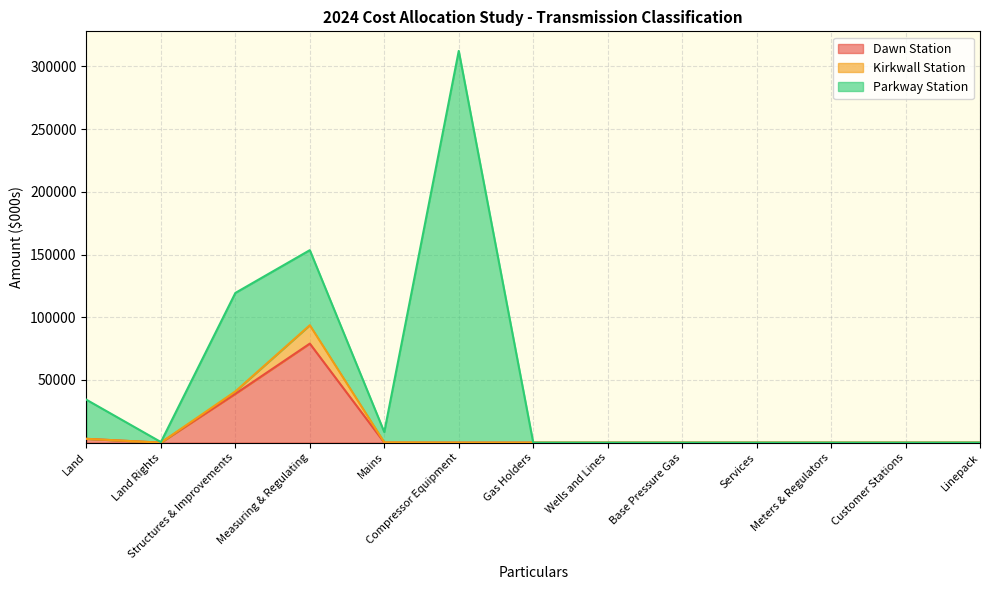

How many positive values does the Parkway Station series have?

7